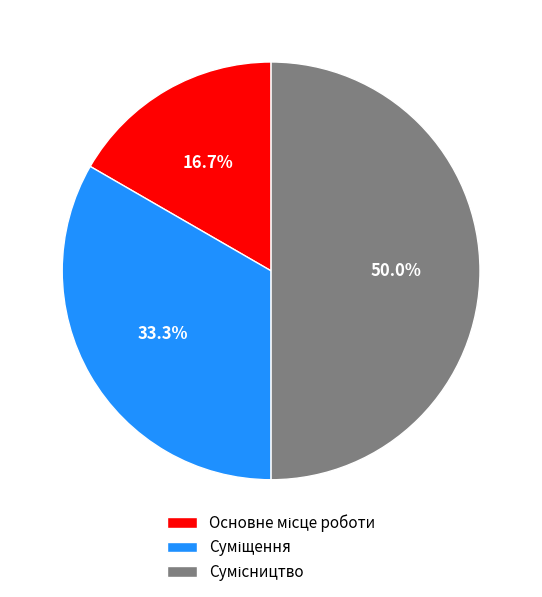

Count the number of slices in the pie.

3